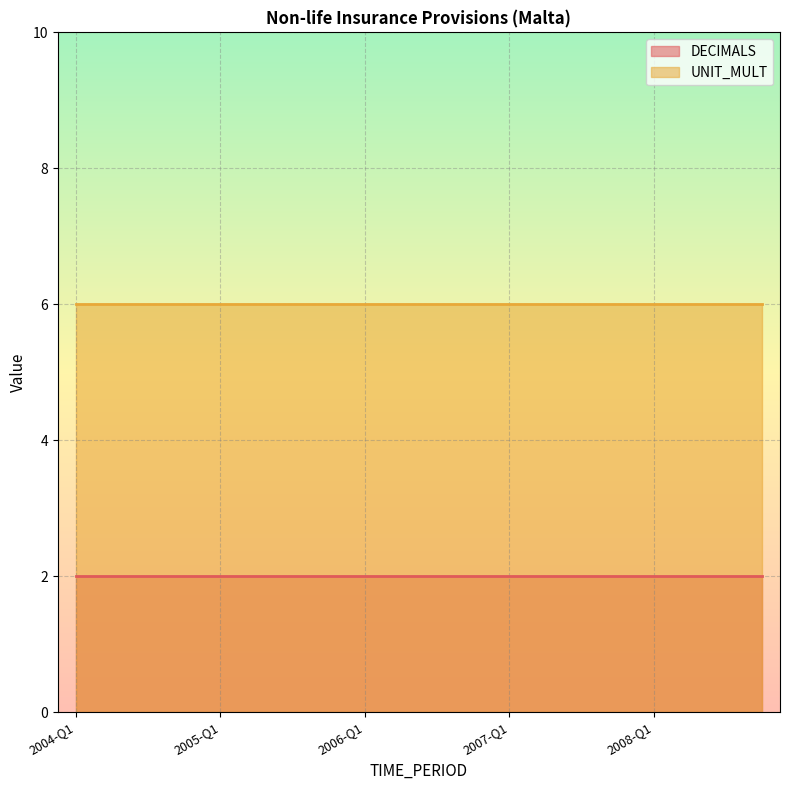

What is the maximum value shown in the chart?

6